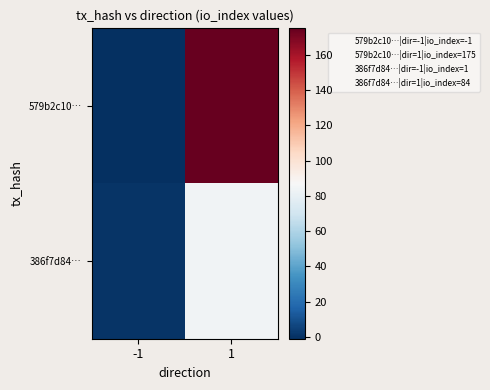

At 1, list the series in order from largest to smallest.

579b2c10…, 386f7d84…